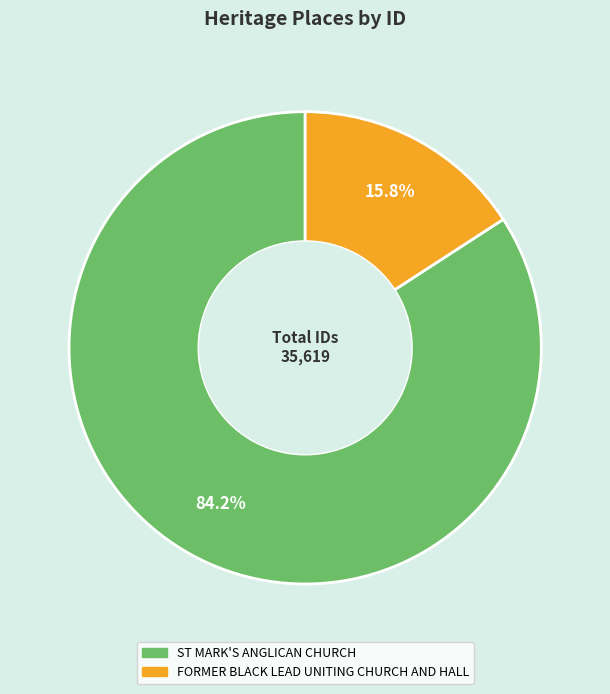

To the nearest percent, what is the difference between the largest and smallest slice percentages?

68%